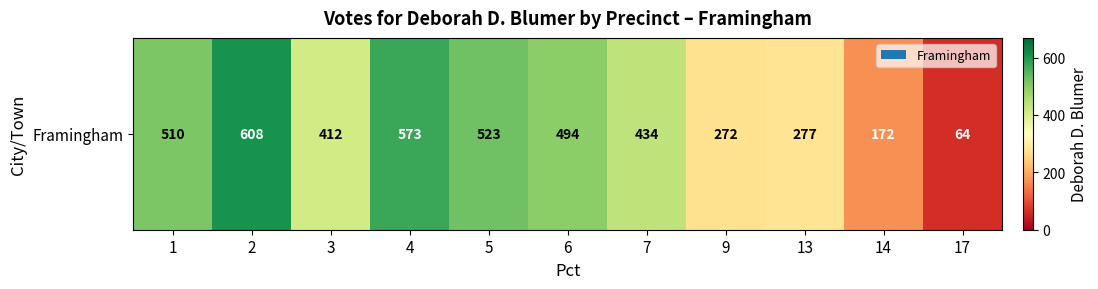

Count the number of data series in this chart.

1